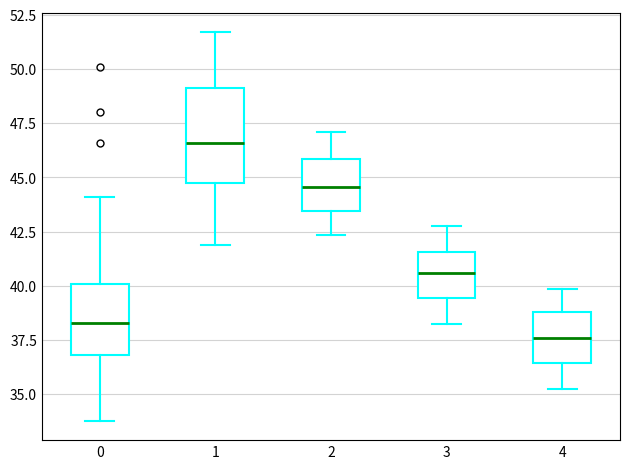

Where does the upper whisker of the box at x = 3 end on the y-axis? The values are not printed on the chart, so give them approximately, as read against the axis.

43.0